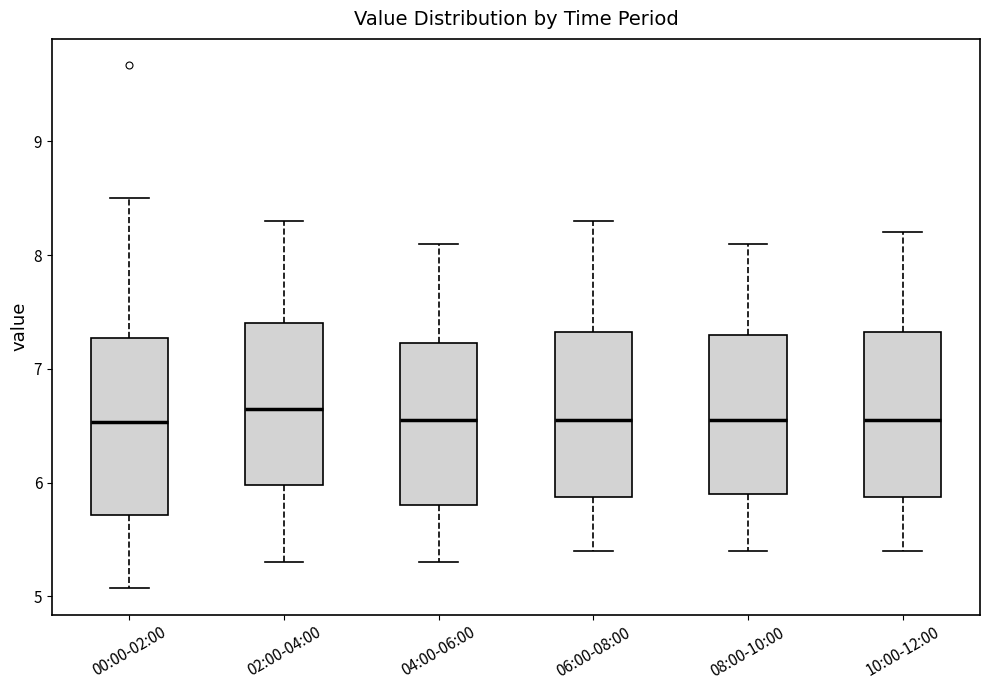

Where is the upper edge of the box for 06:00-08:00 on the y-axis? The values are not printed on the chart, so give them approximately, as read against the axis.

7.3